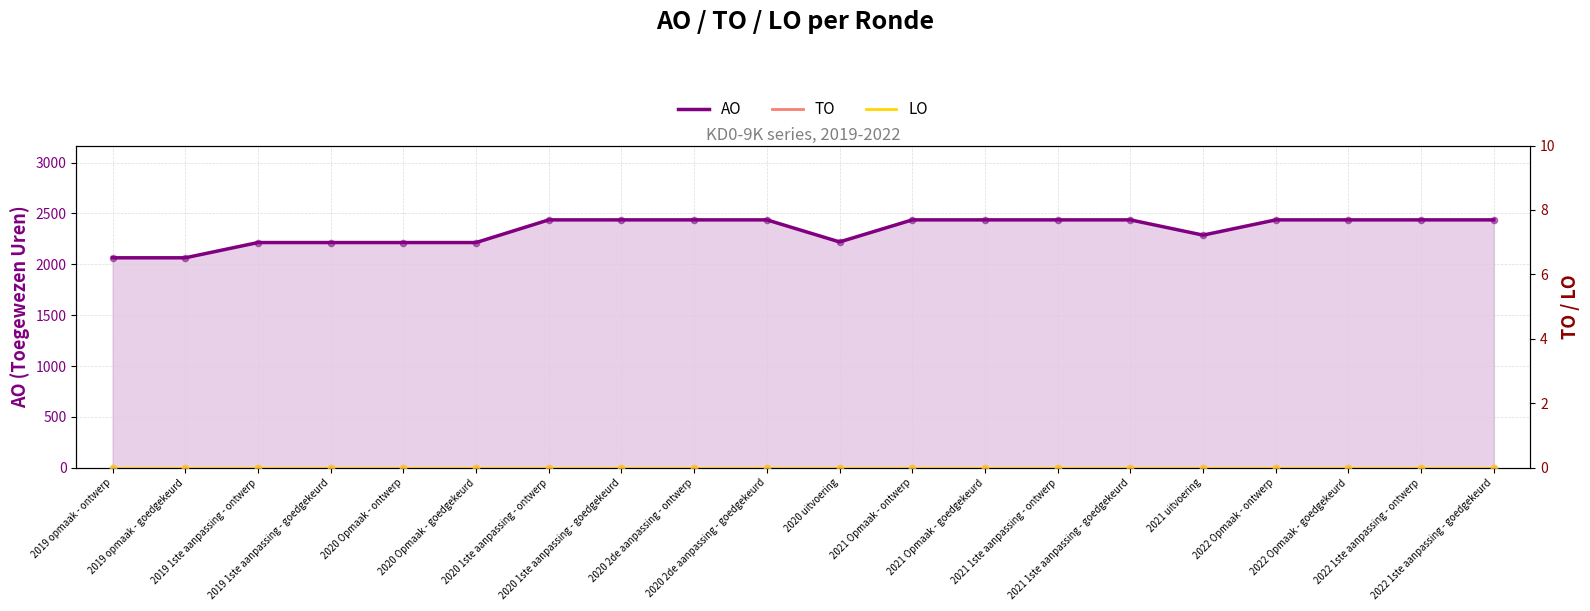

Which series has the largest total across all categories?

AO